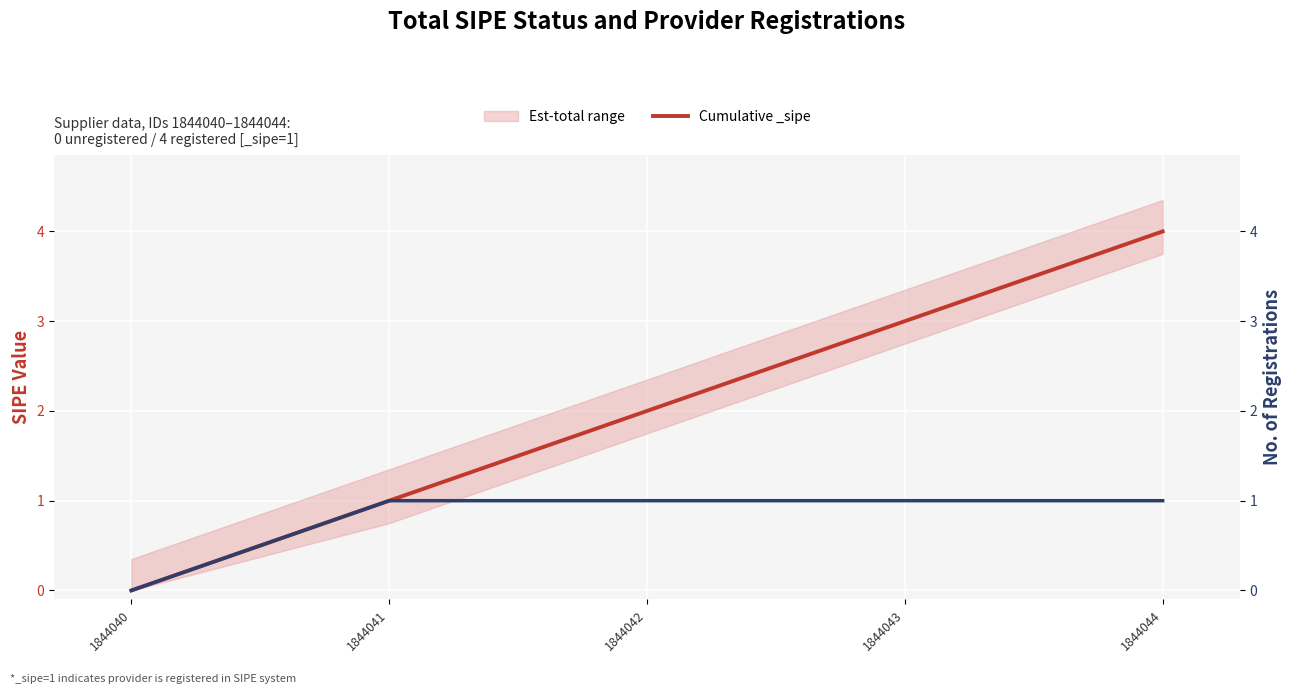

True or false: the data shows 0 at 1844040.

True